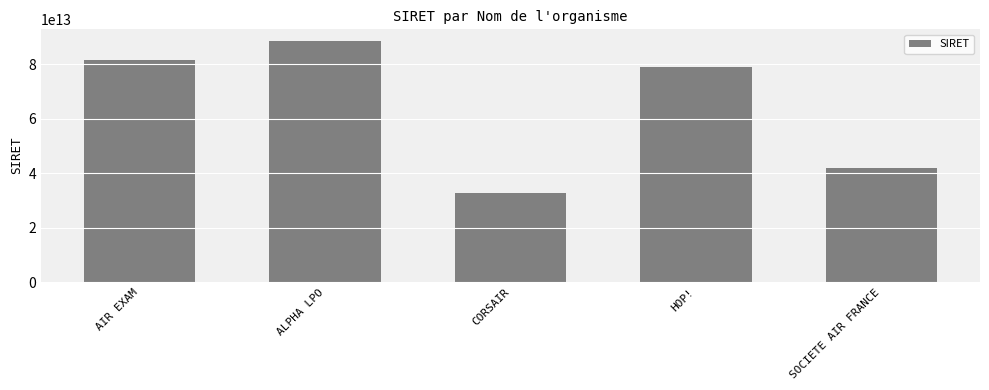

Approximately how many times larger is the value at ALPHA LPO compared to CORSAIR?

2.7